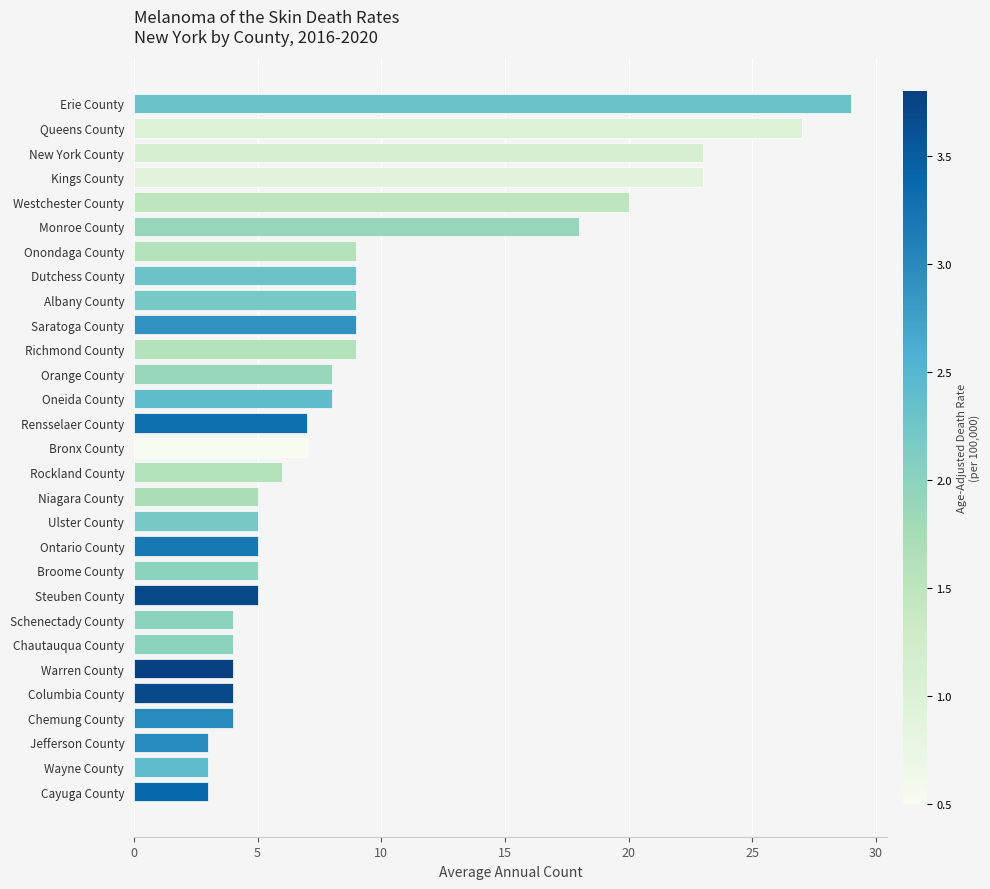

True or false: the data shows 11 at Kings County.

False